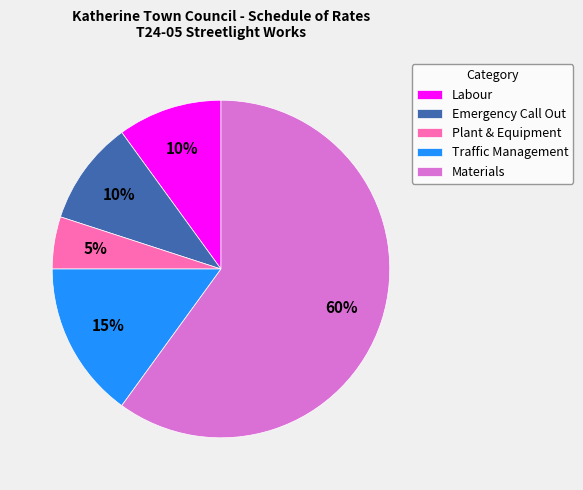

Which has a higher value, Traffic Management or Materials?

Materials